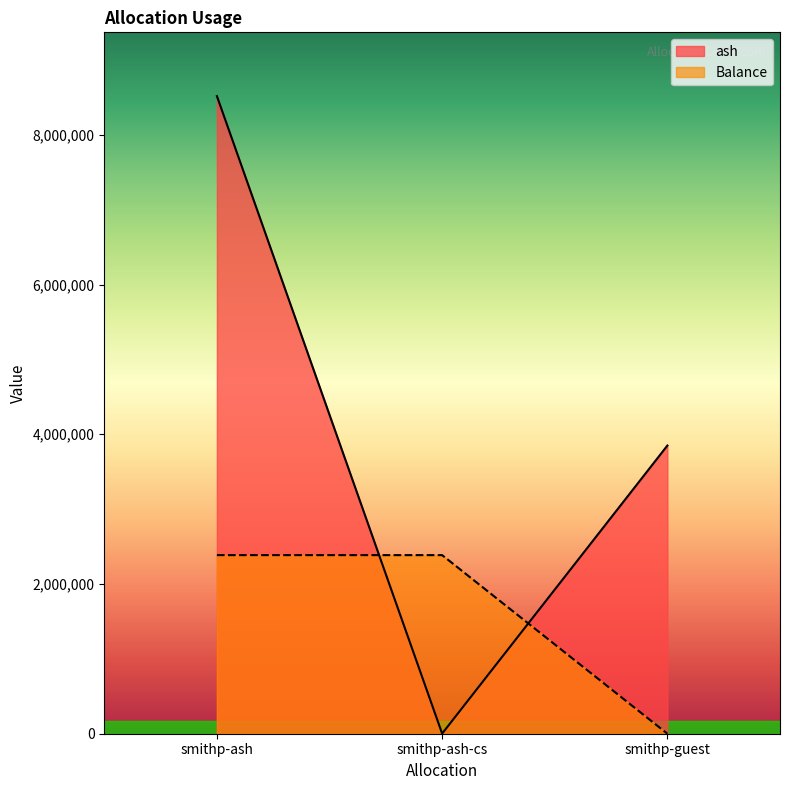

What is the label of the 1st point from the left?

smithp-ash